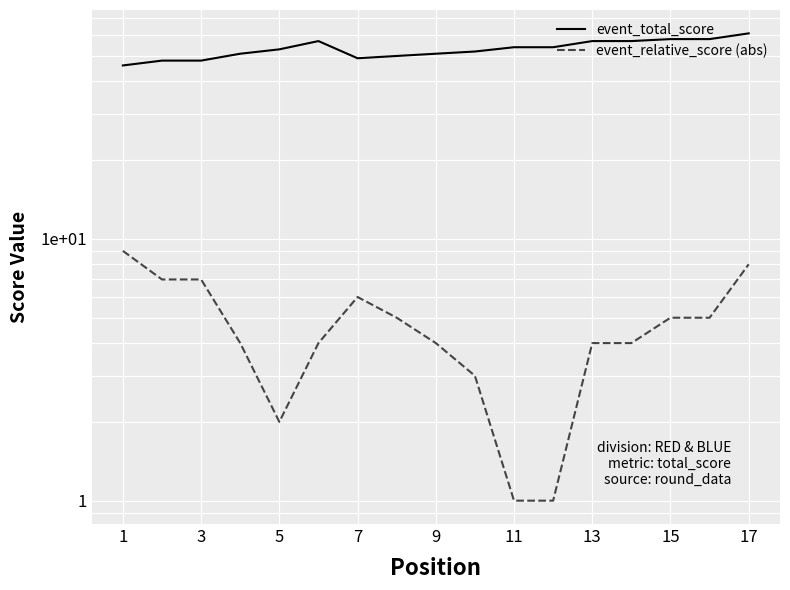

True or false: event_relative_score (abs) and event_total_score intersect in this chart.

False